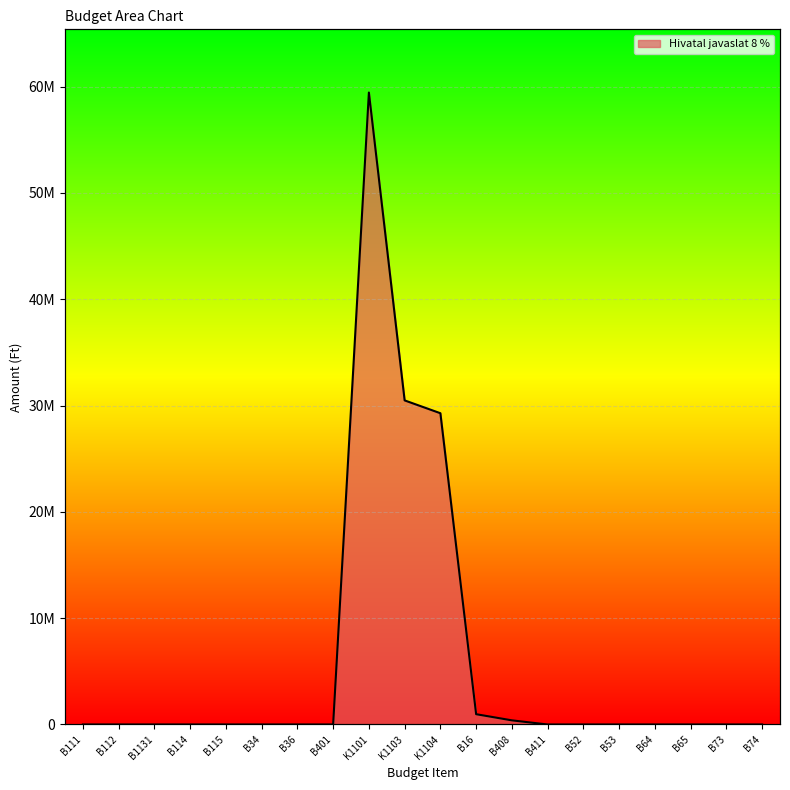

What position from the right is B1131?

18